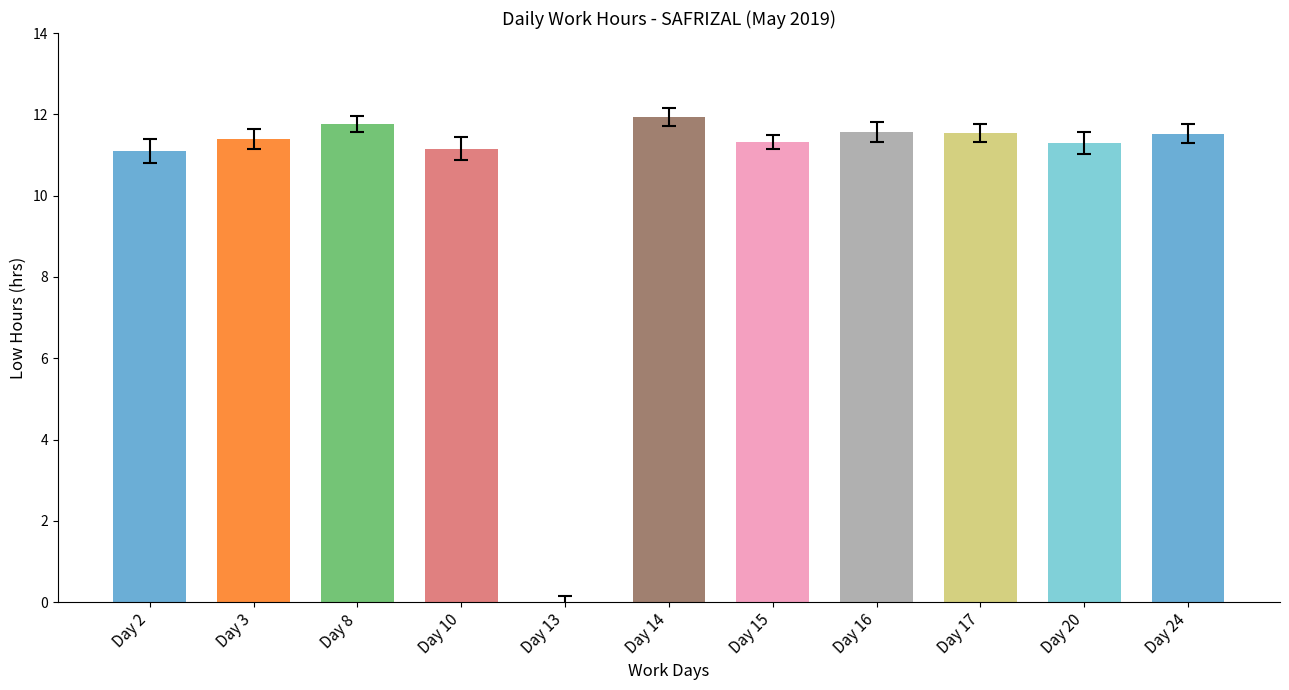

The chart shows a value of 11.9 at Day 14. True or false?

True